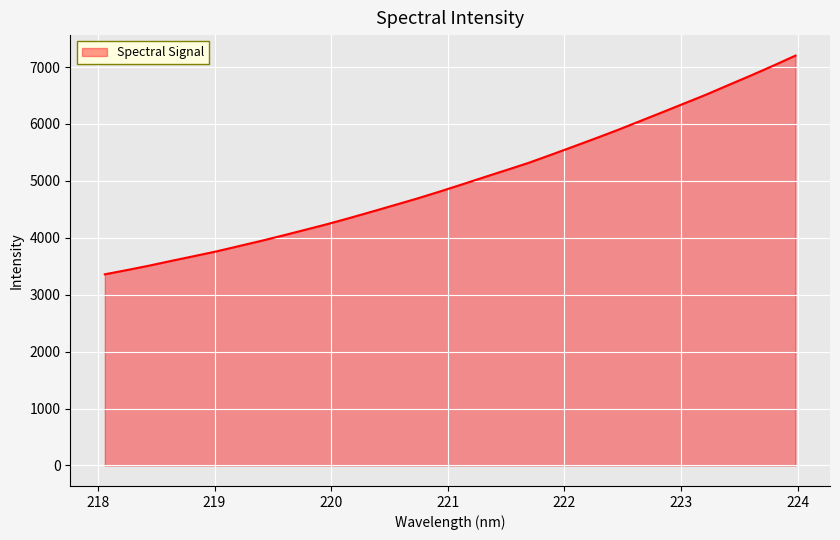

What is the greatest value displayed?

7200.9